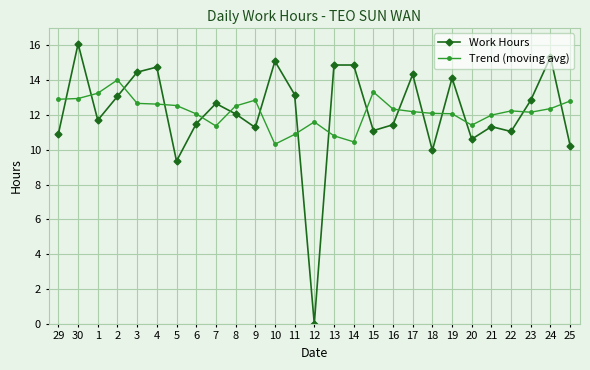

Is the value of Trend (moving avg) at 18 greater than the value of Work Hours at 5?

Yes